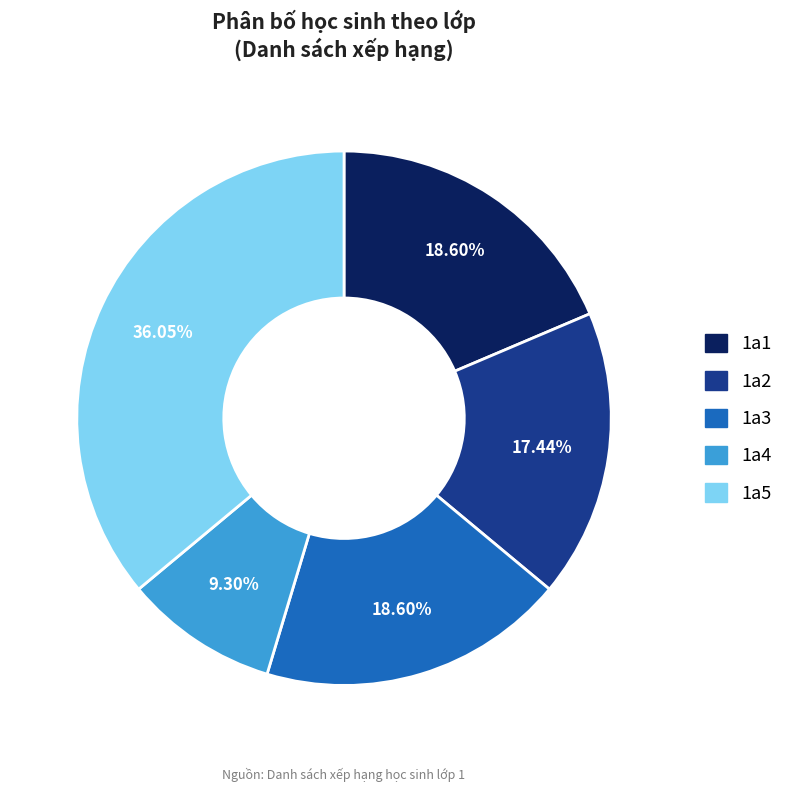

Is the sum of 1a2 and 1a1 greater than half?

No